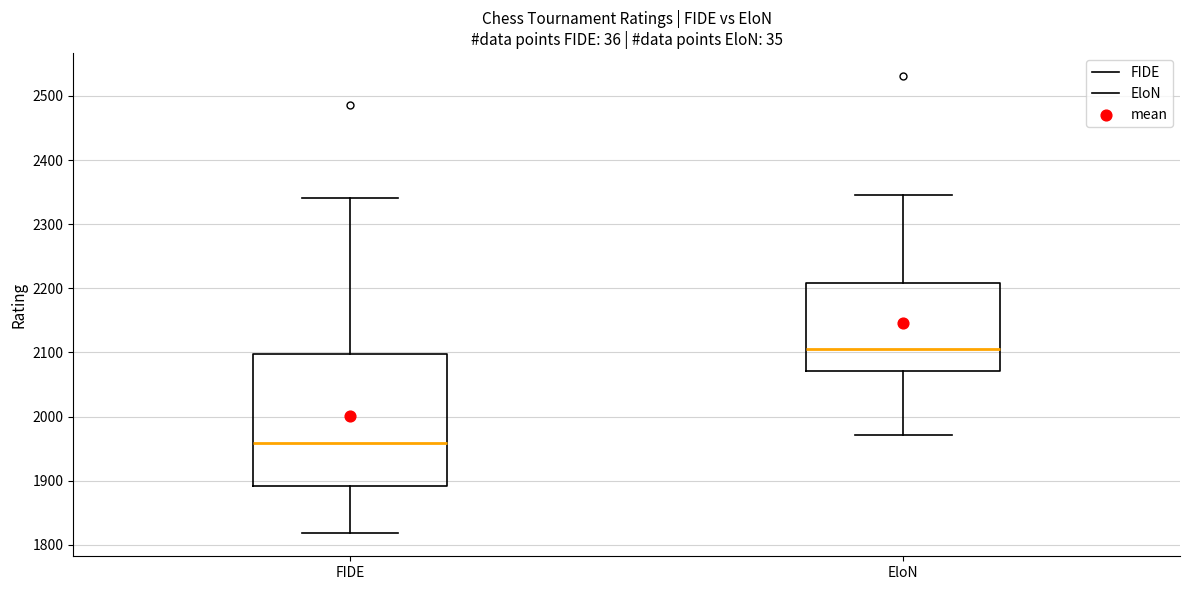

Reading left to right, read every box against the y-axis: the position of its median line, the range the box covers, and the ends of its whiskers. The values are not printed on the chart, so give them approximately, as read against the axis.

FIDE: median 1960, box 1890 to 2100, whiskers 1820 to 2340
EloN: median 2110, box 2070 to 2210, whiskers 1970 to 2350